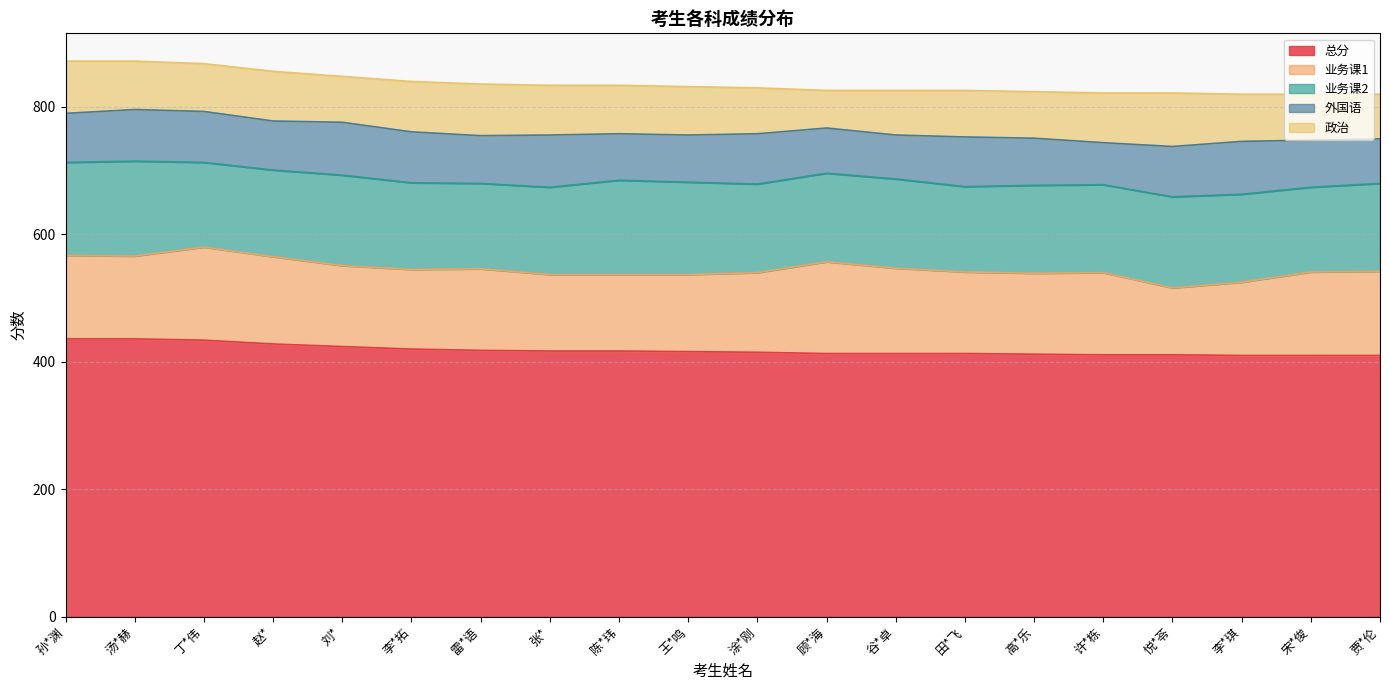

Rank the categories by 总分 value from highest to lowest.

孙*渊, 汤*赫, 丁*伟, 赵*, 刘*, 李*拓, 雷*语, 张*, 陈*玮, 王*鸣, 涂*刚, 顾*海, 谷*卓, 田*飞, 高*乐, 许*栋, 悦*苓, 李*琪, 宋*俊, 贾*伦